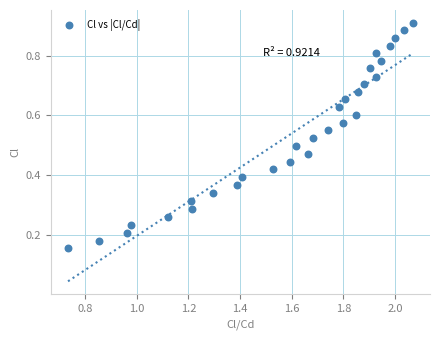

What is the range of X values (max minus min)?

1.3